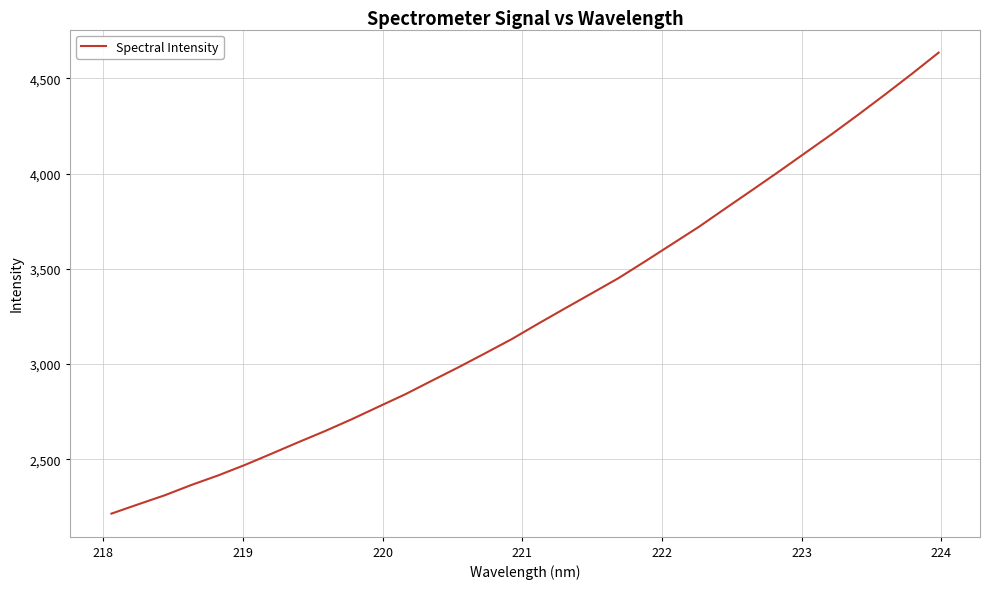

What is the maximum value shown in the chart?

4635.2